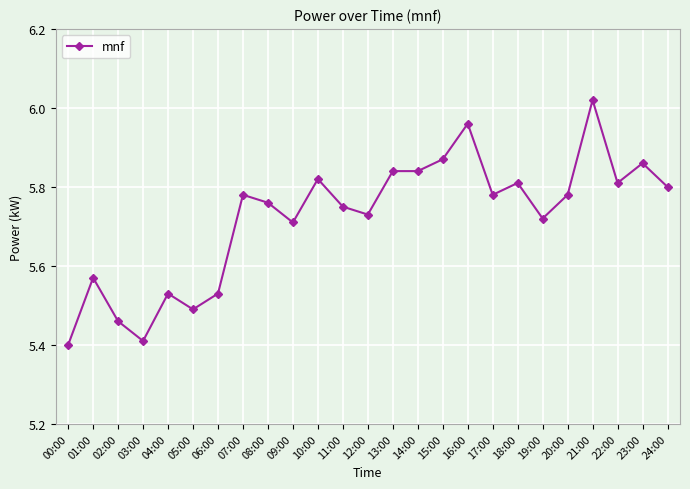

What is the label of the 7th point from the right?

18:00